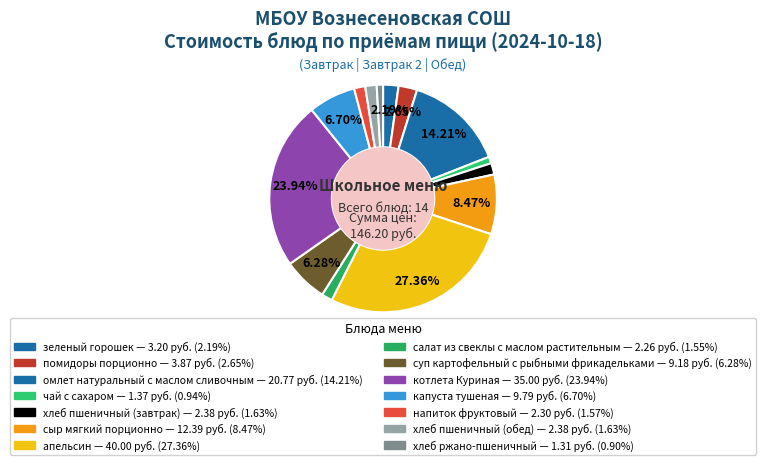

To the nearest percent, what portion does апельсин represent?

27%